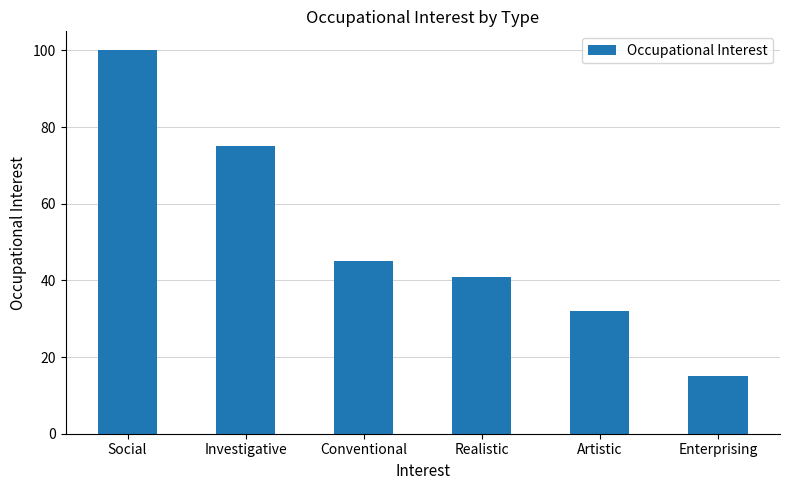

How many values are between 32 and 75?

4